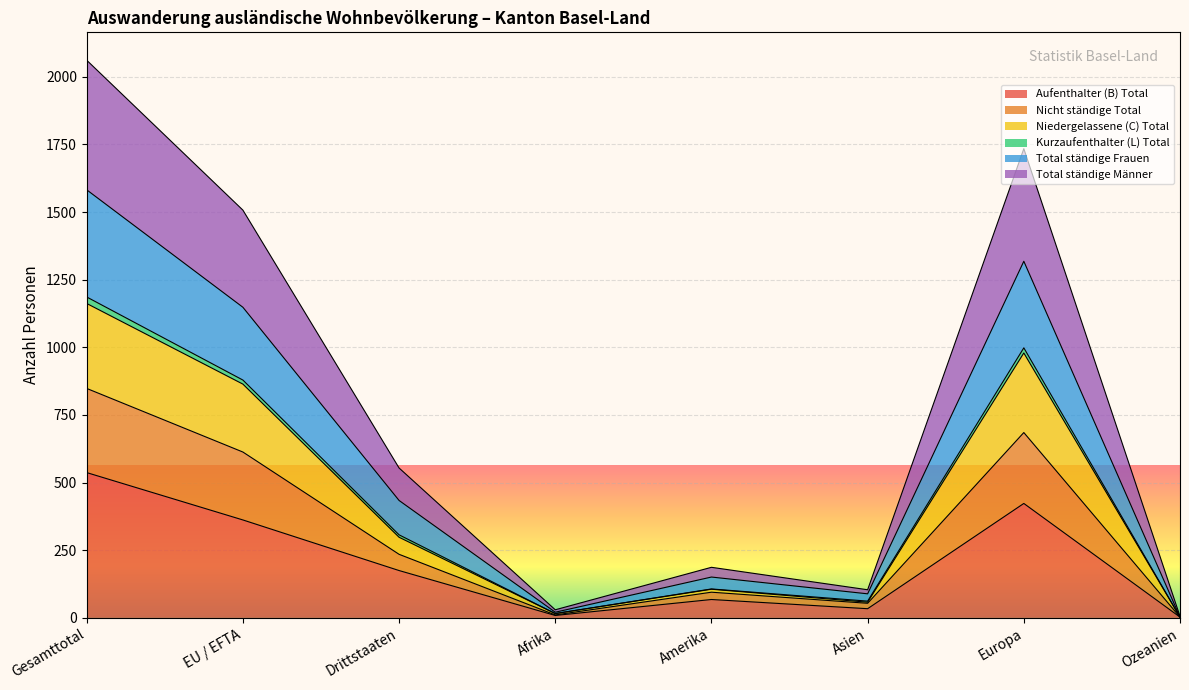

True or false: Kurzaufenthalter (L) Total and Aufenthalter (B) Total cross at least once.

False